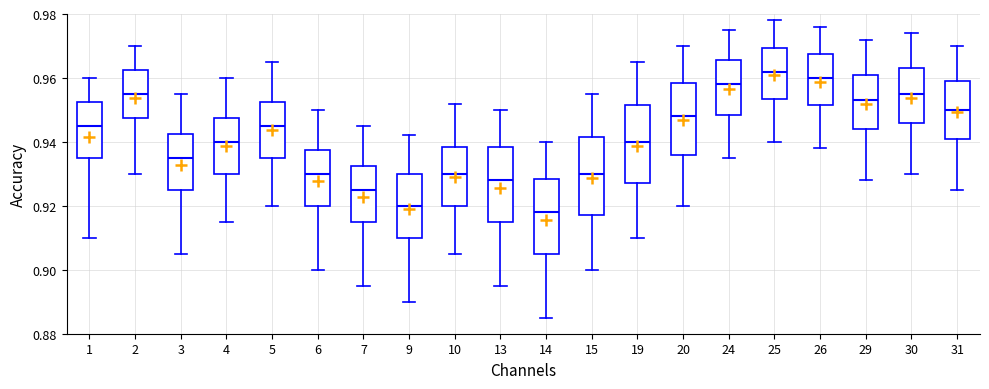

Reading left to right, transcribe this box plot: for each box, give where its median line is, the range the box spans, and where its two whiskers end, as read against the y-axis. The values are not printed on the chart, so give them approximately, as read against the axis.

1: median 0.946, box 0.936 to 0.952, whiskers 0.910 to 0.960
2: median 0.956, box 0.948 to 0.962, whiskers 0.930 to 0.970
3: median 0.936, box 0.926 to 0.942, whiskers 0.906 to 0.956
4: median 0.940, box 0.930 to 0.948, whiskers 0.916 to 0.960
5: median 0.946, box 0.936 to 0.952, whiskers 0.920 to 0.966
6: median 0.930, box 0.920 to 0.938, whiskers 0.900 to 0.950
7: median 0.926, box 0.916 to 0.932, whiskers 0.896 to 0.946
9: median 0.920, box 0.910 to 0.930, whiskers 0.890 to 0.942
10: median 0.930, box 0.920 to 0.938, whiskers 0.906 to 0.952
13: median 0.928, box 0.916 to 0.938, whiskers 0.896 to 0.950
14: median 0.918, box 0.906 to 0.928, whiskers 0.886 to 0.940
15: median 0.930, box 0.918 to 0.942, whiskers 0.900 to 0.956
19: median 0.940, box 0.928 to 0.952, whiskers 0.910 to 0.966
20: median 0.948, box 0.936 to 0.958, whiskers 0.920 to 0.970
24: median 0.958, box 0.948 to 0.966, whiskers 0.936 to 0.976
25: median 0.962, box 0.954 to 0.970, whiskers 0.940 to 0.978
26: median 0.960, box 0.952 to 0.968, whiskers 0.938 to 0.976
29: median 0.954, box 0.944 to 0.962, whiskers 0.928 to 0.972
30: median 0.956, box 0.946 to 0.964, whiskers 0.930 to 0.974
31: median 0.950, box 0.942 to 0.960, whiskers 0.926 to 0.970